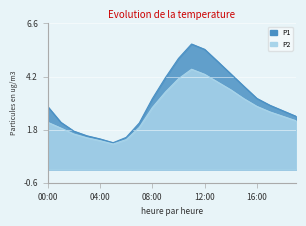

Where is P2 nearest to the value 2?

07:00